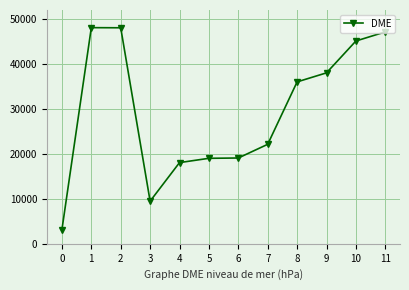

What is the sum of all values?

353309